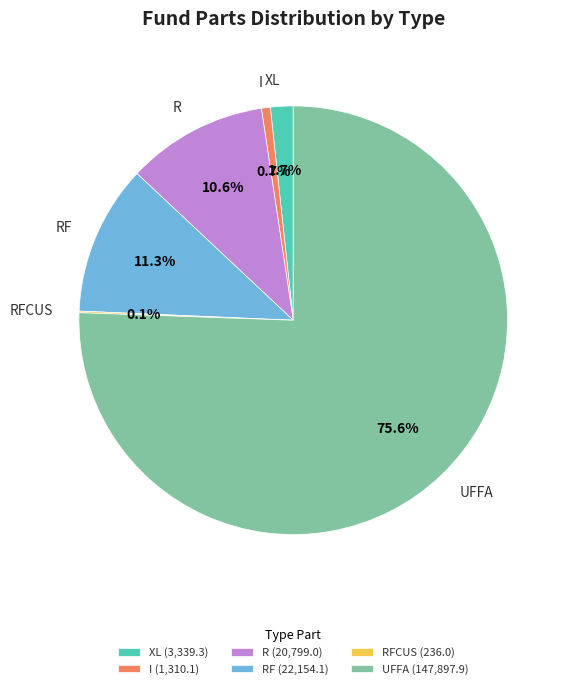

Which slice is the largest?

UFFA (147,897.9)